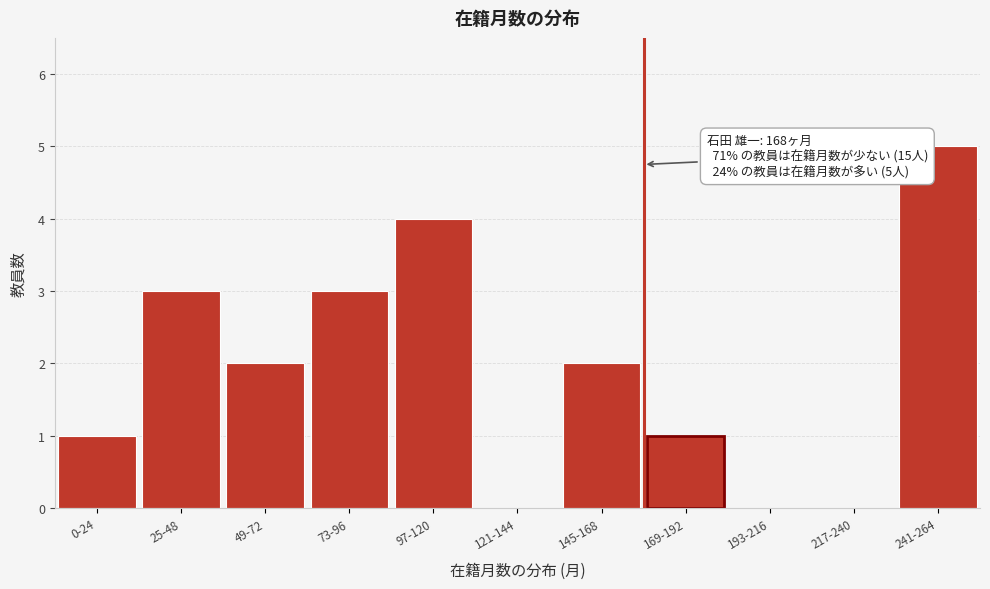

Reading left to right, transcribe all the data shown in this chart.

0-24=1	25-48=3	49-72=2	73-96=3	97-120=4	121-144=0	145-168=2	169-192=1	193-216=0	217-240=0	241-264=5